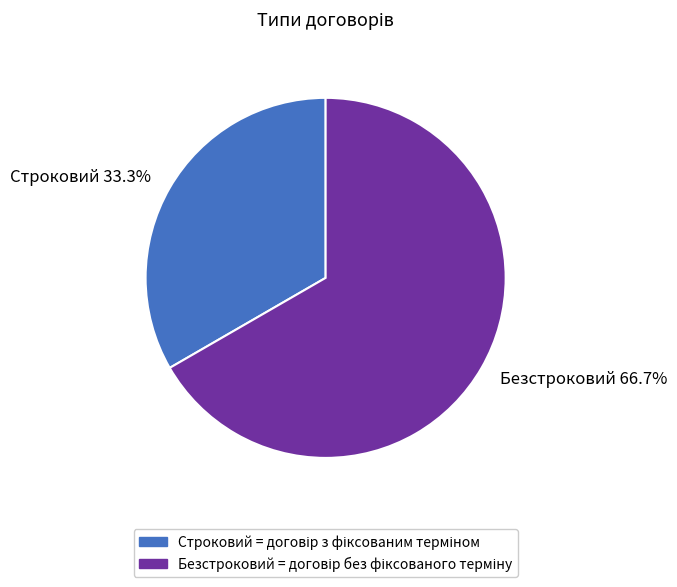

What is the majority slice?

Безстроковий